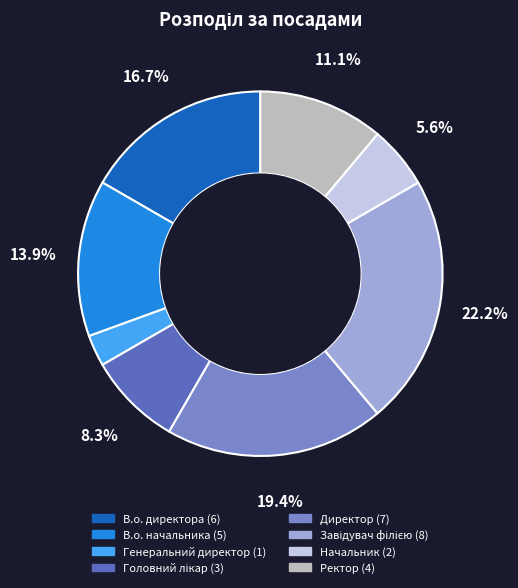

How many slices are in this pie chart?

8